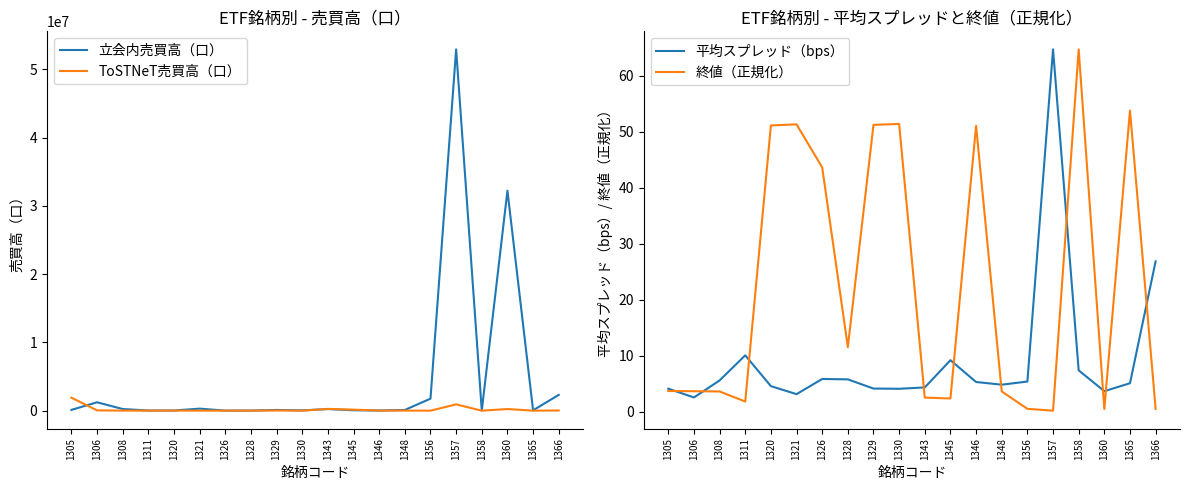

How many lines are shown in the chart?

4